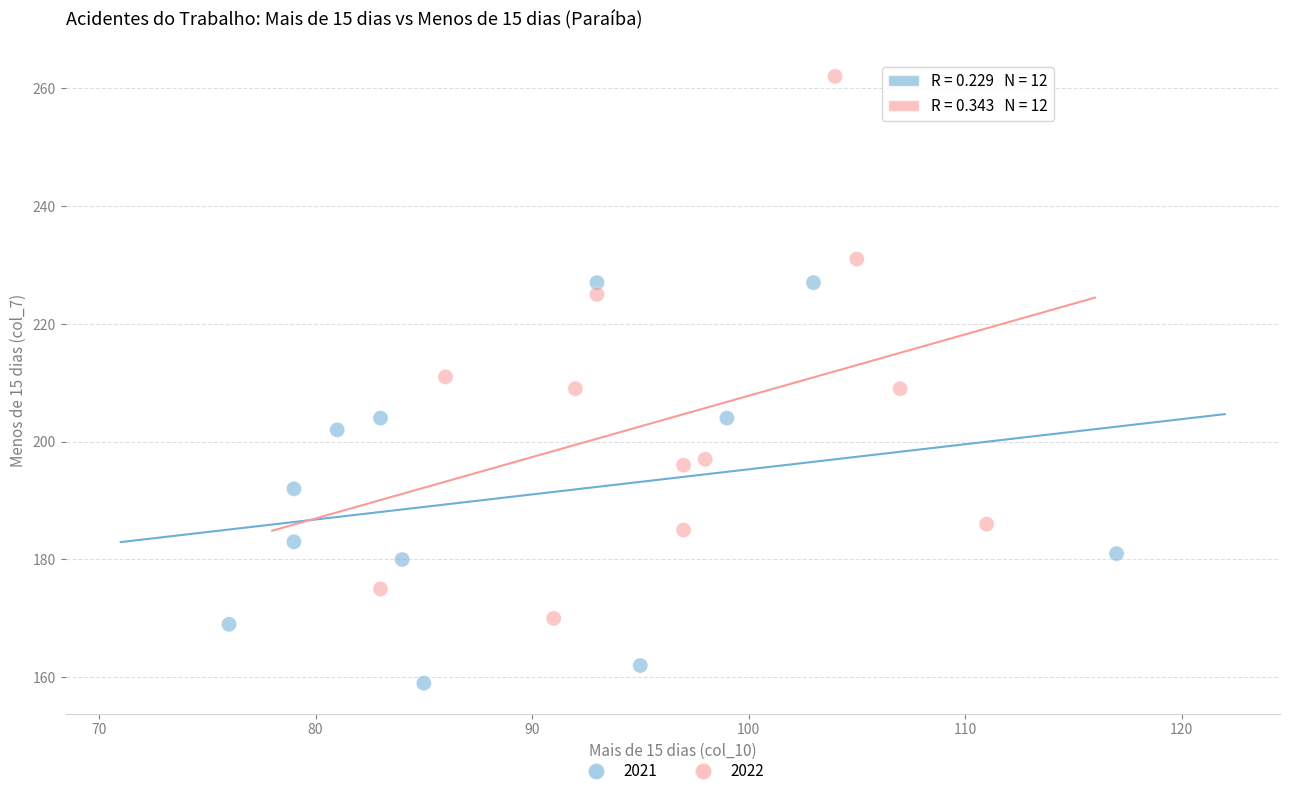

What are all the series names shown in the legend?

2021, 2022